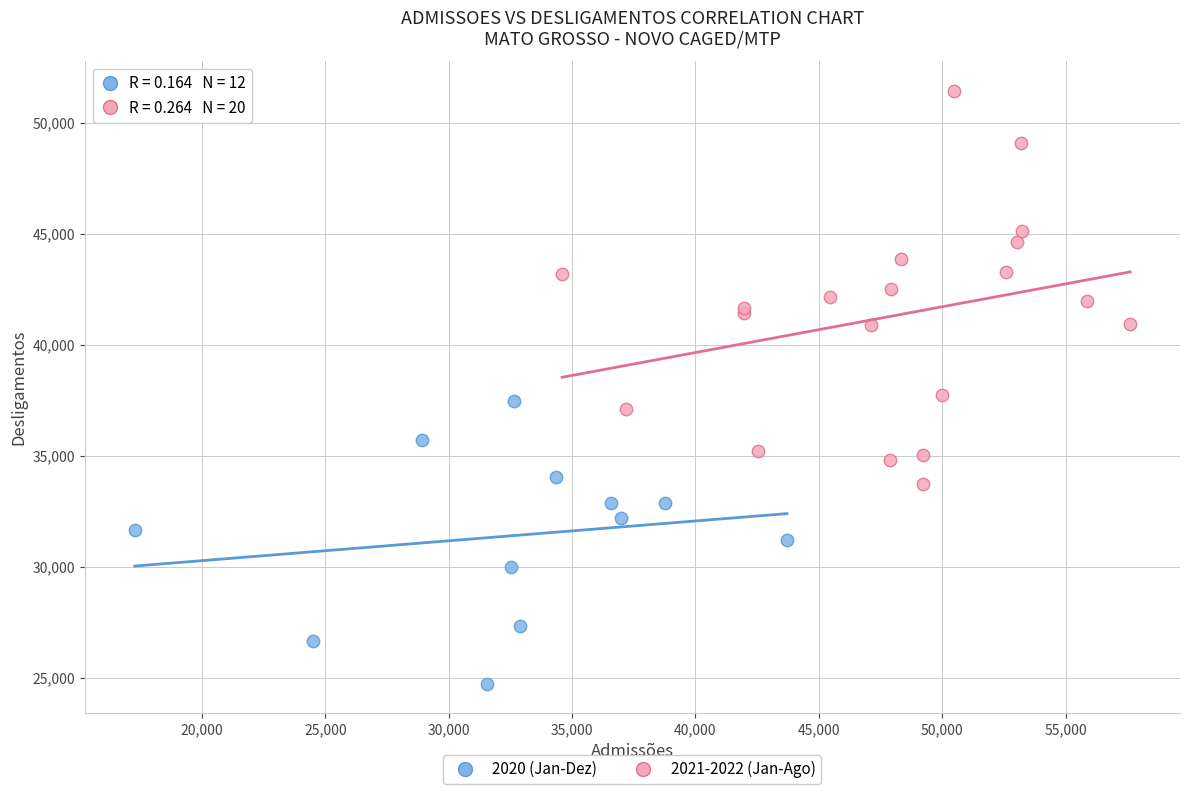

Which series has the widest spread of Y values?

2021-2022 (Jan-Ago)